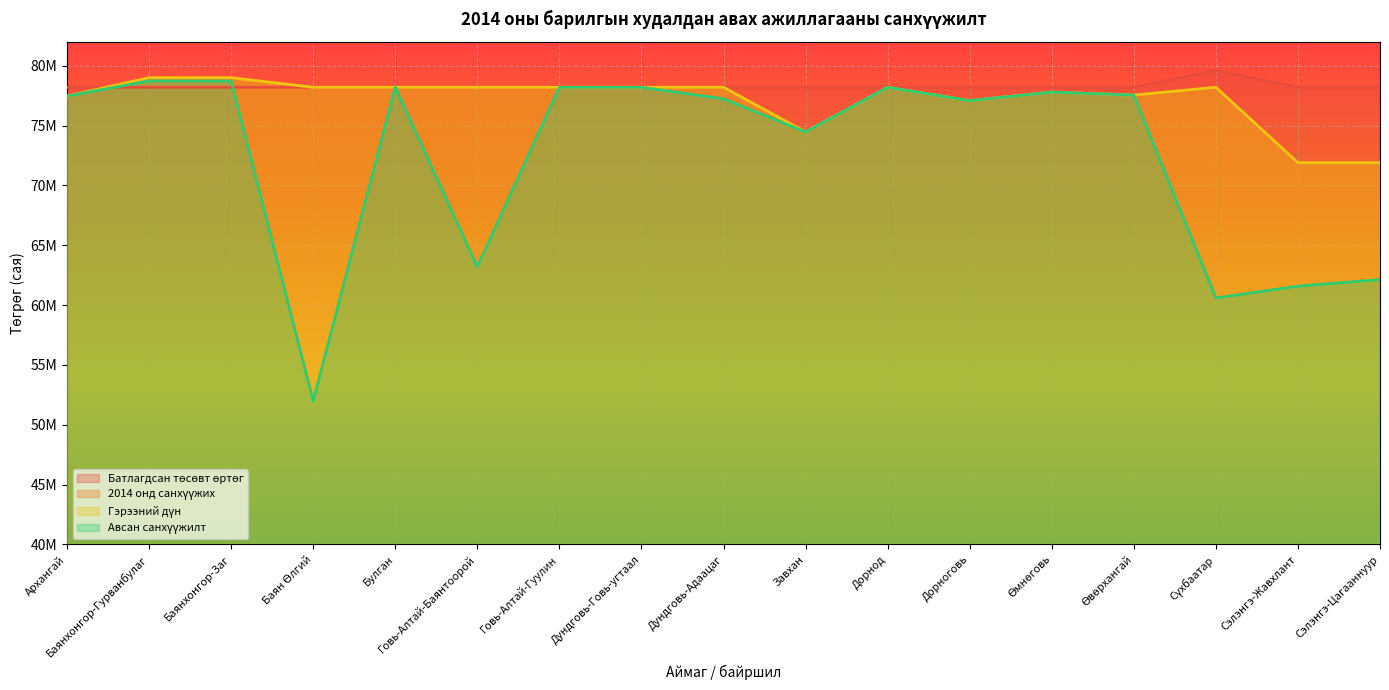

What is the label of the 14th point from the right?

Баян Өлгий